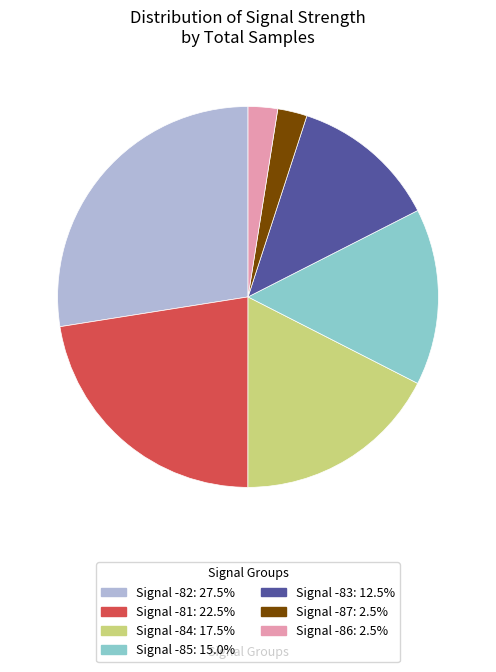

Is there any slice that represents more than half of the pie?

No